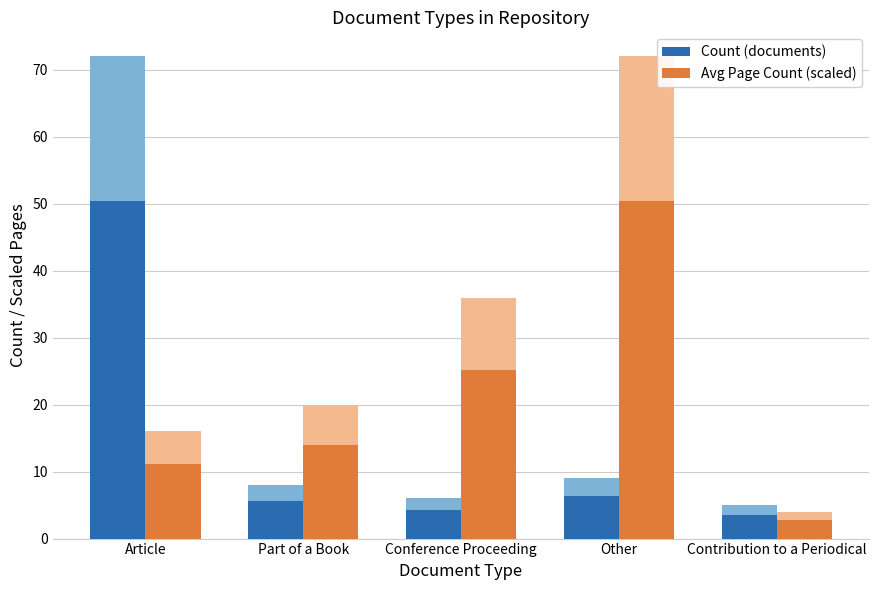

What is the label of the 3rd bar from the right?

Conference Proceeding